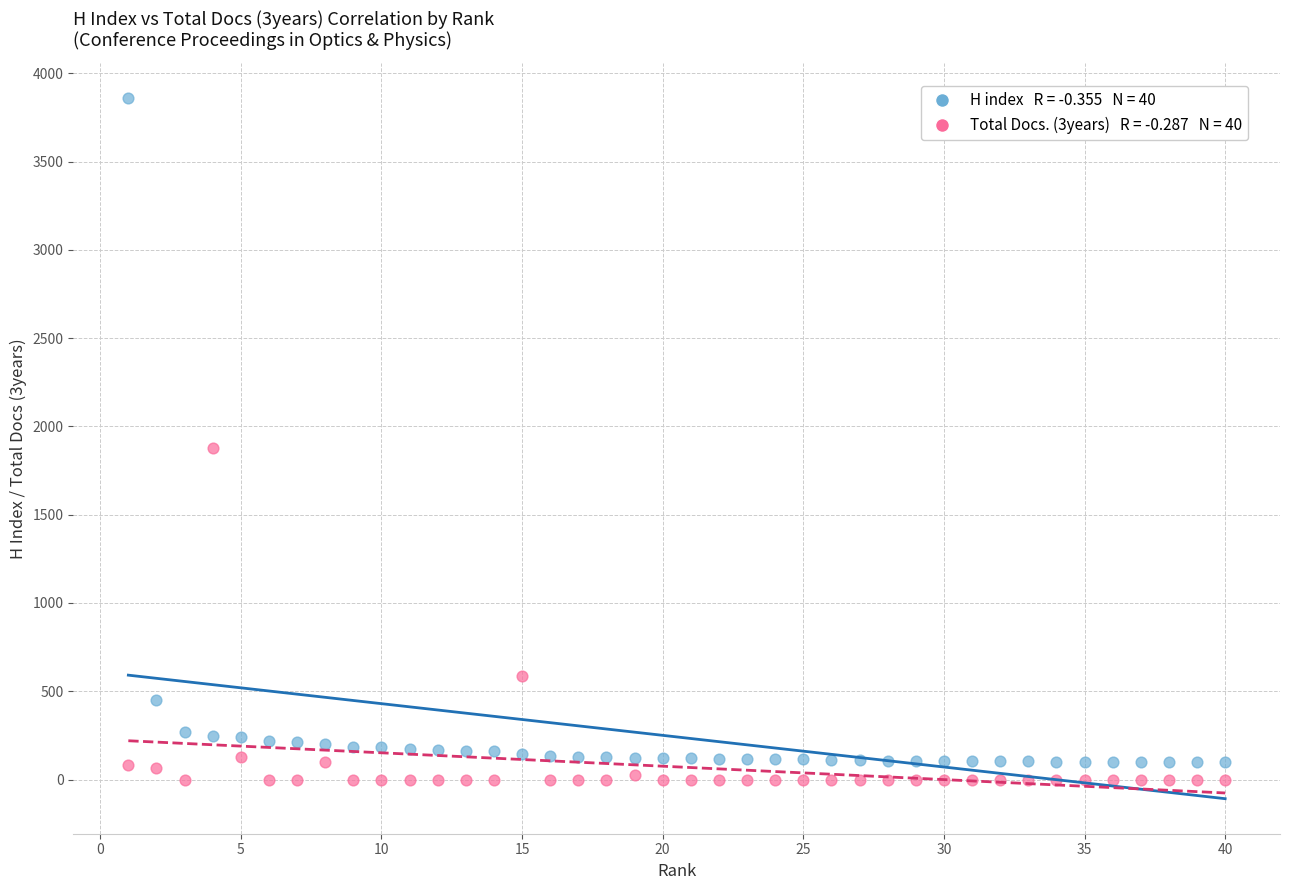

Across all data points, what is the range of X values (max minus min)?

39